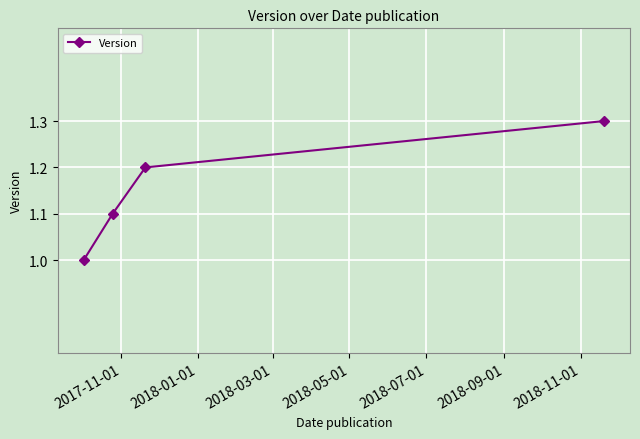

Reading left to right, what are all the values shown in this chart?

1.0	1.1	1.2	1.3